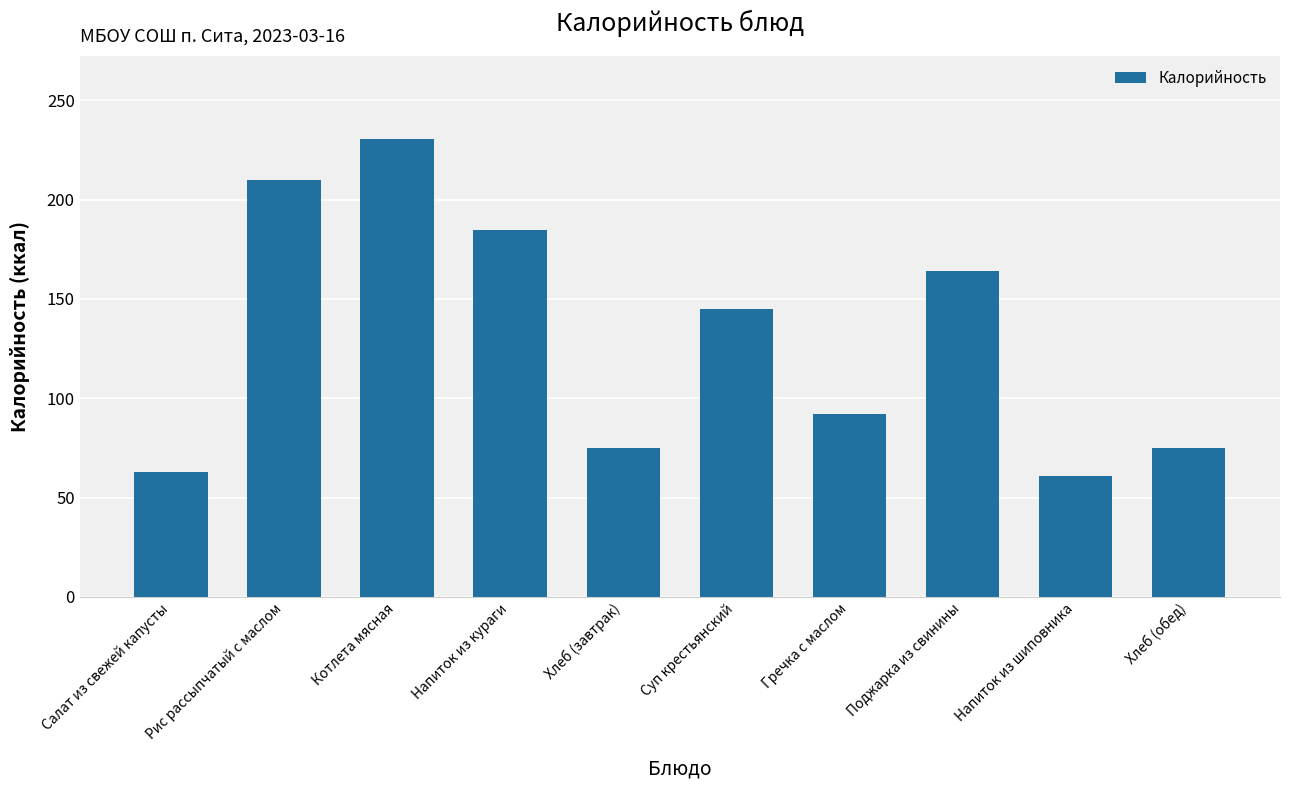

What is the minimum value shown in the chart?

60.8